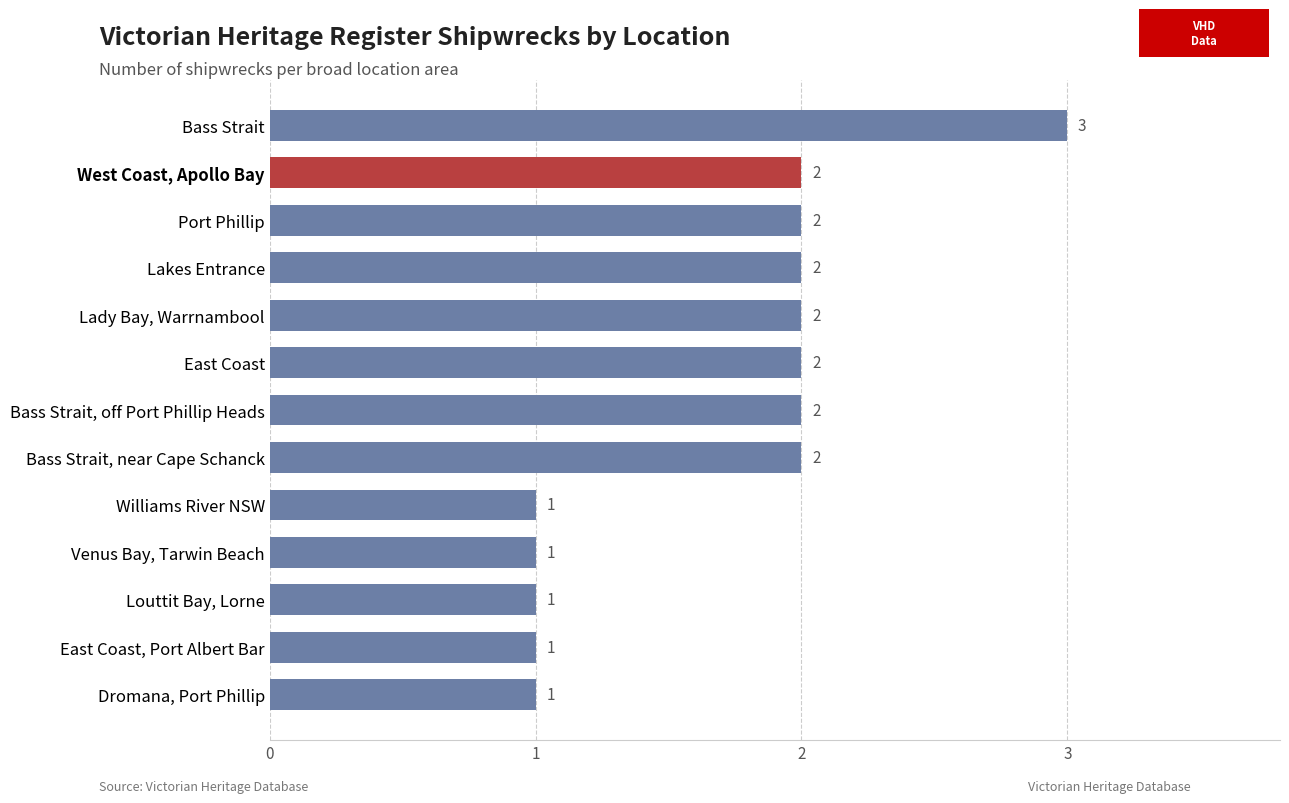

Count the values in the range 1 to 2.

12